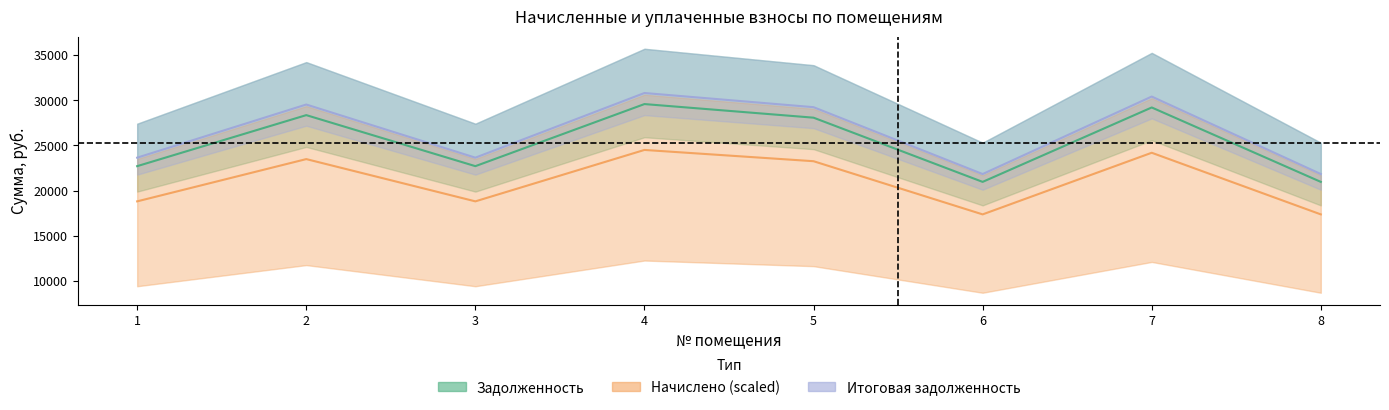

True or false: задолженность итого and задолженность intersect in this chart.

False